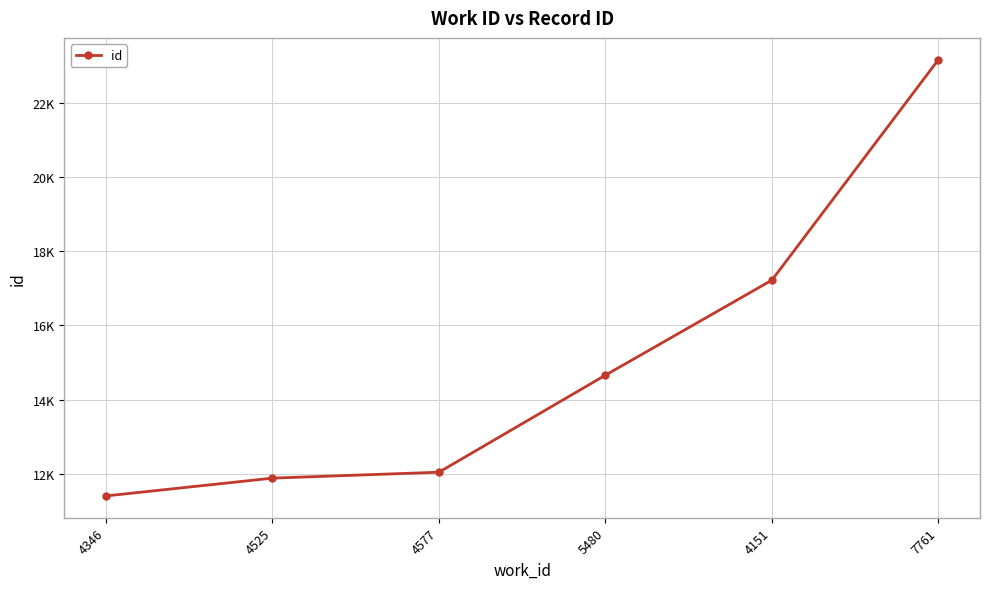

Is this an area chart (filled region under the line)?

No